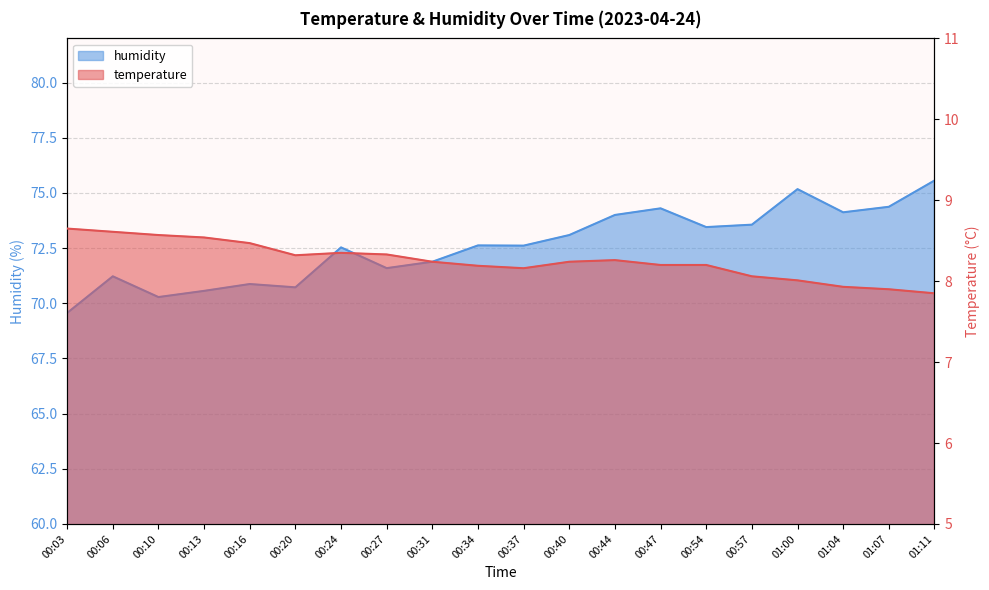

At how many categories does at least one series exceed 14?

20